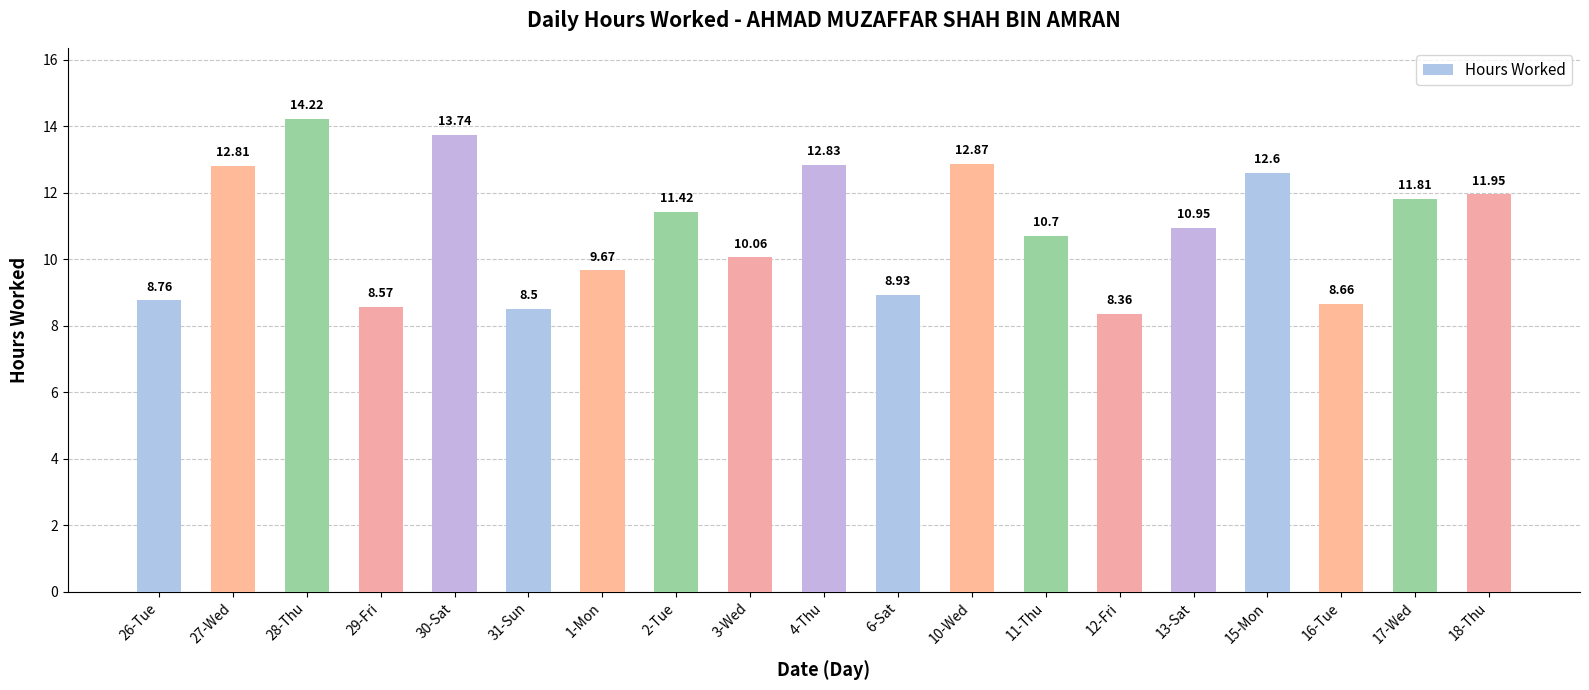

What is the change in value from 28-Thu to 2-Tue?

-2.8